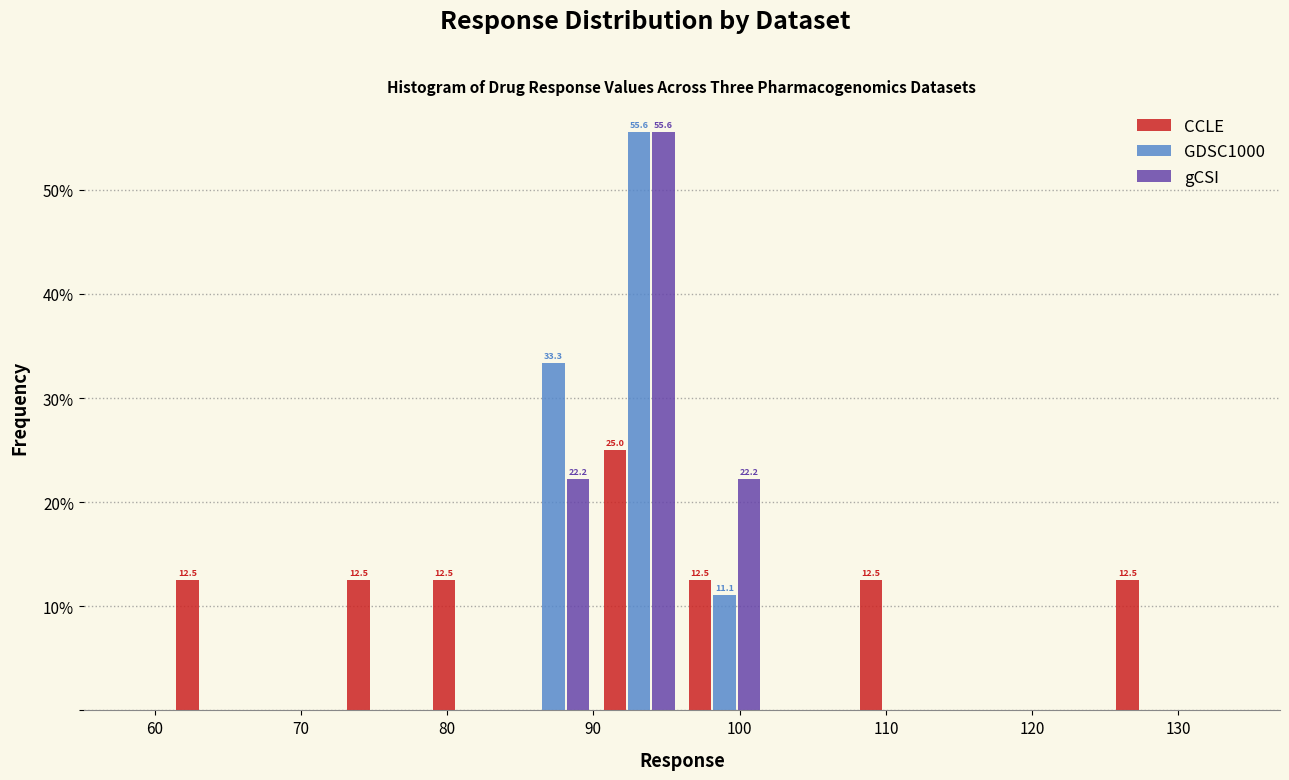

In the CCLE series, which range on the x-axis has the tallest bar?

90 to 96